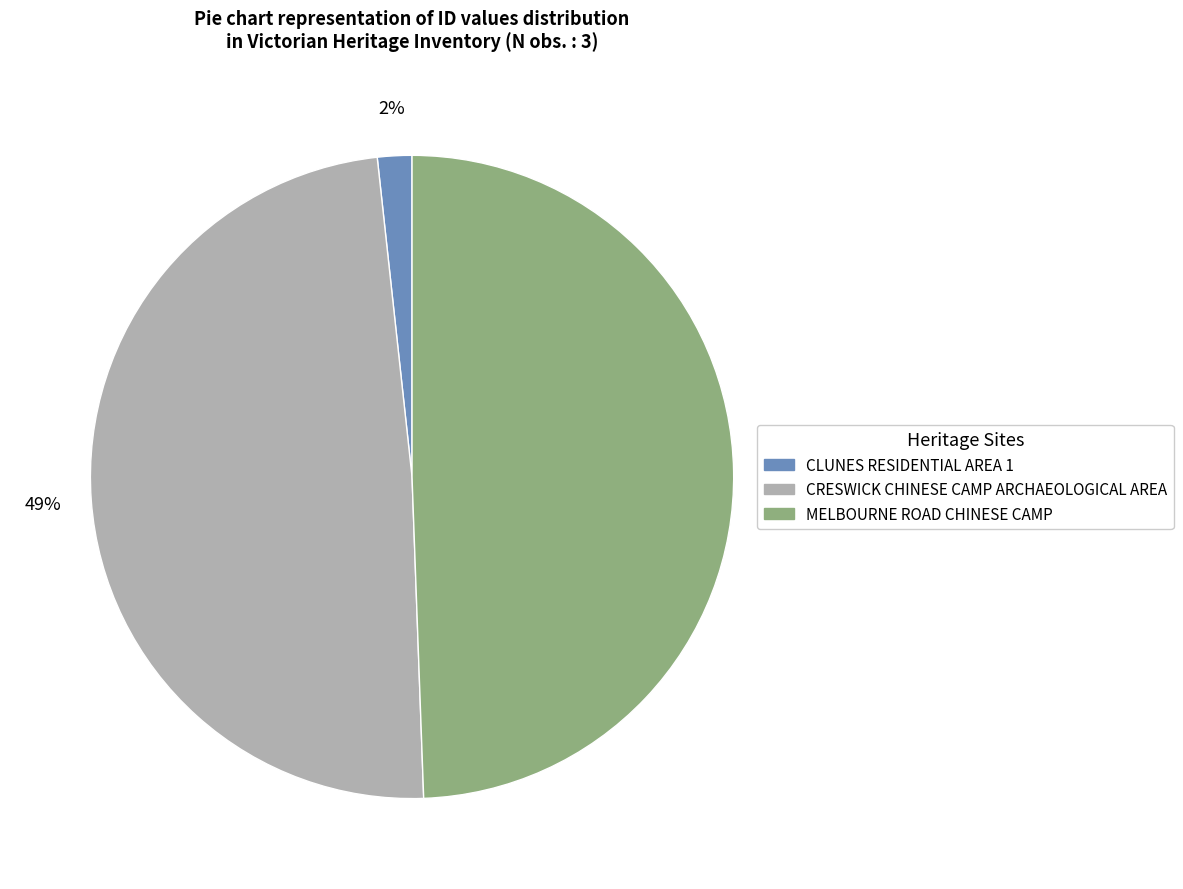

How many segments does this pie chart have?

3